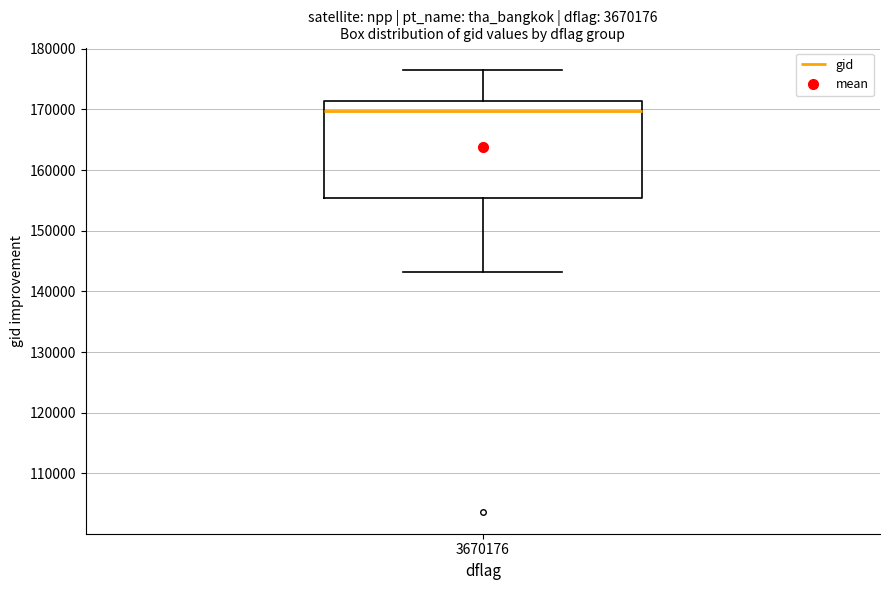

Transcribe this box plot: give where the median line is, the range the box spans, and where the two whiskers end, as read against the y-axis. The values are not printed on the chart, so give them approximately, as read against the axis.

median 170000, box 155000 to 171000, whiskers 143000 to 177000